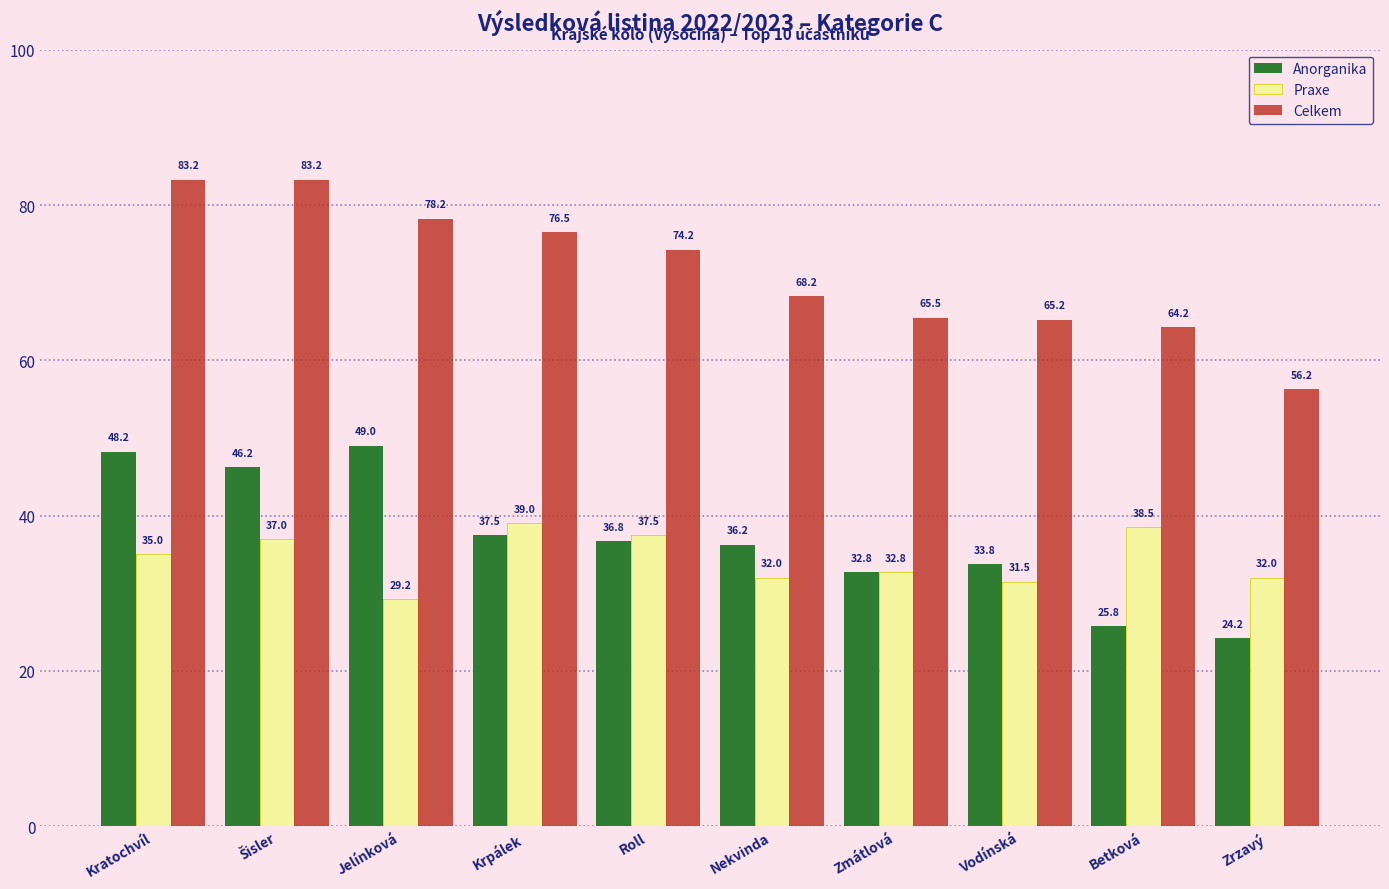

What is the difference between the highest and lowest values at Krpálek?

39.0